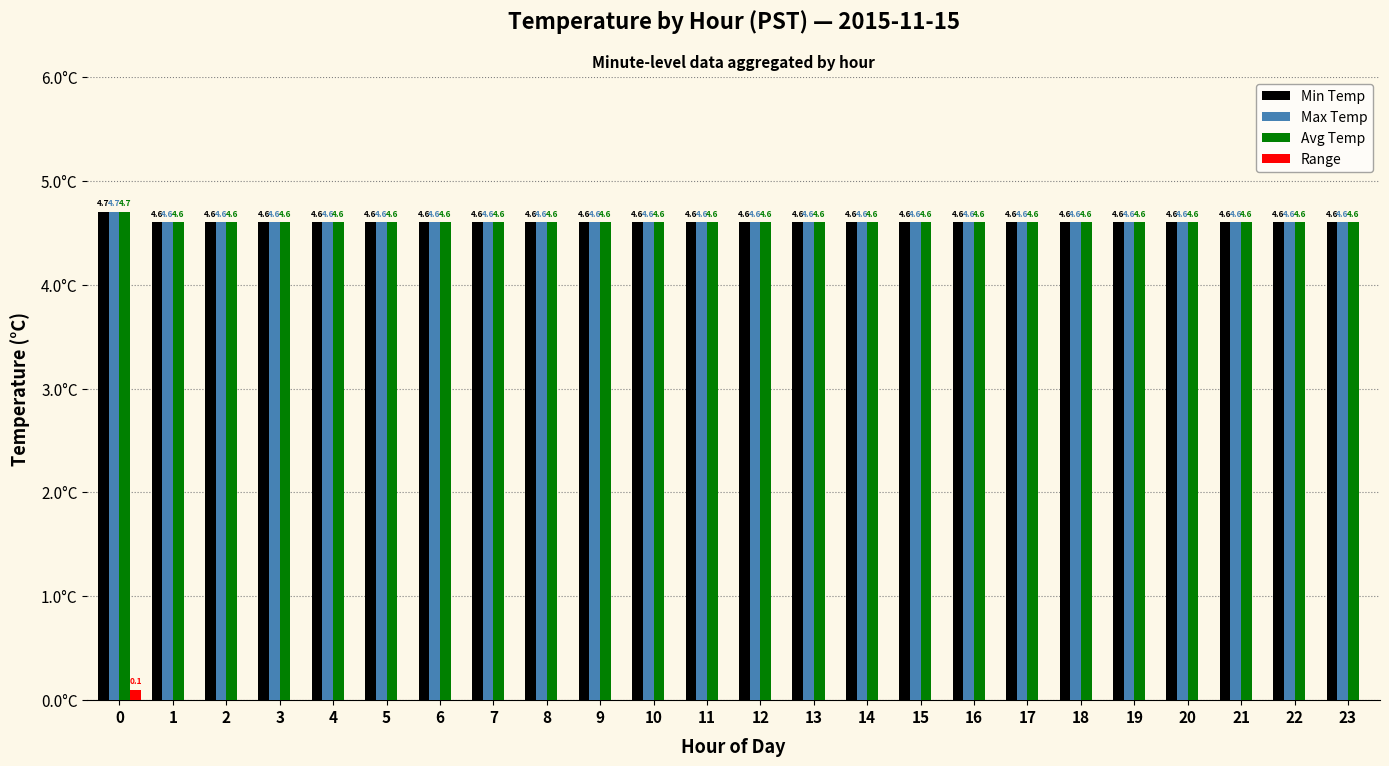

Which series has the widest spread of values?

Min Temp